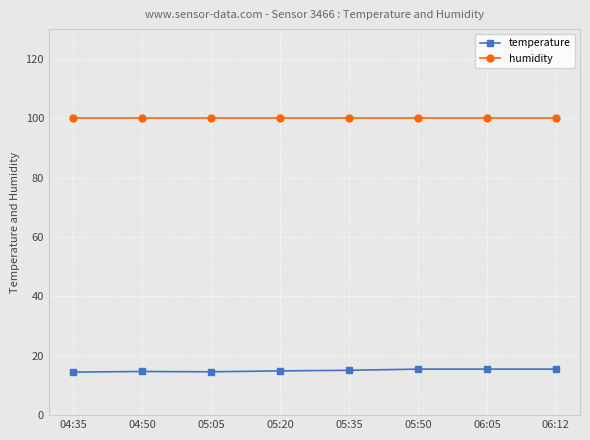

What is the difference between the highest and lowest values at 05:50?

84.4